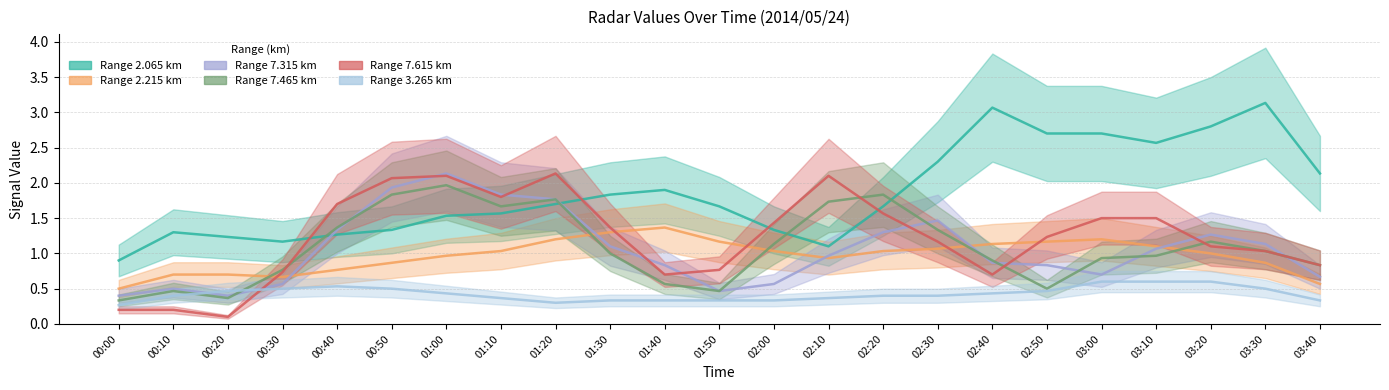

What is the spread (max minus min) of values at 00:40?

1.7